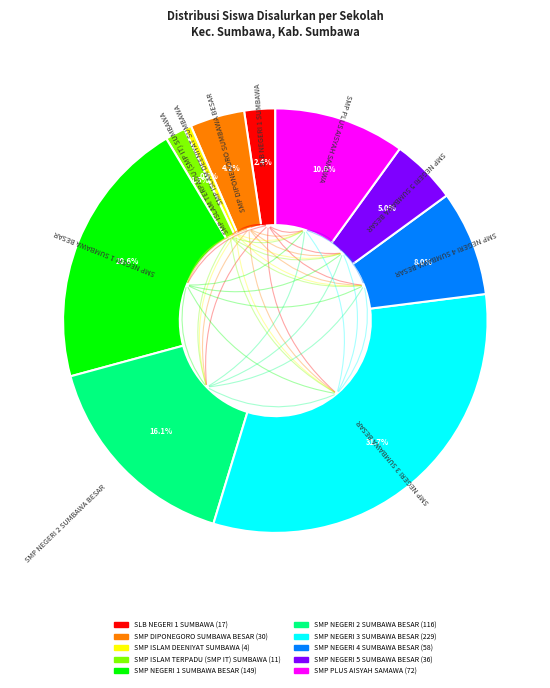

The SMP NEGERI 1 SUMBAWA BESAR slice represents 26% of the pie. True or false?

False